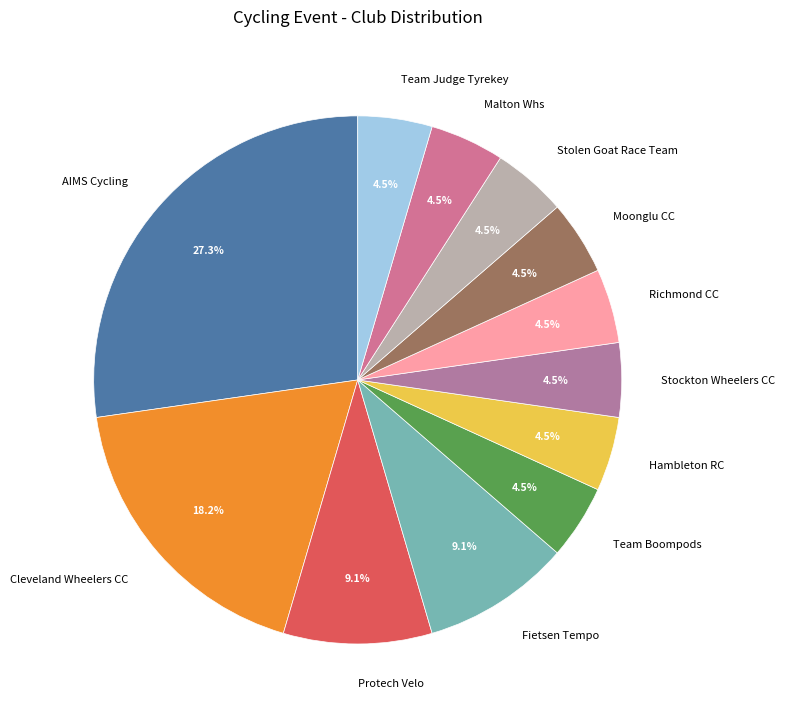

To the nearest percent, what is the average slice percentage?

8%